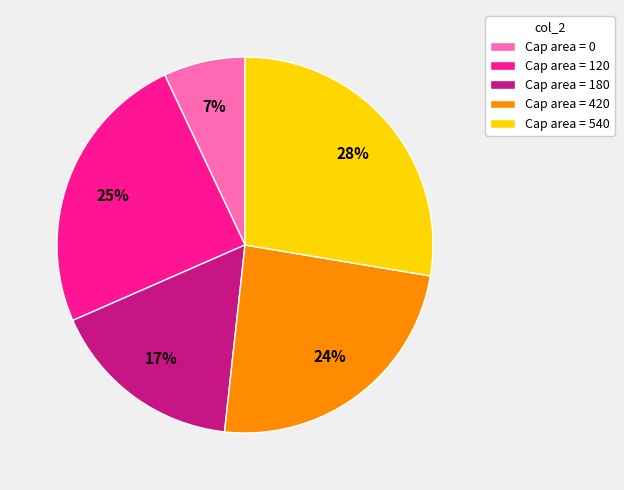

Between Cap area = 120 and Cap area = 540, which is larger?

Cap area = 540